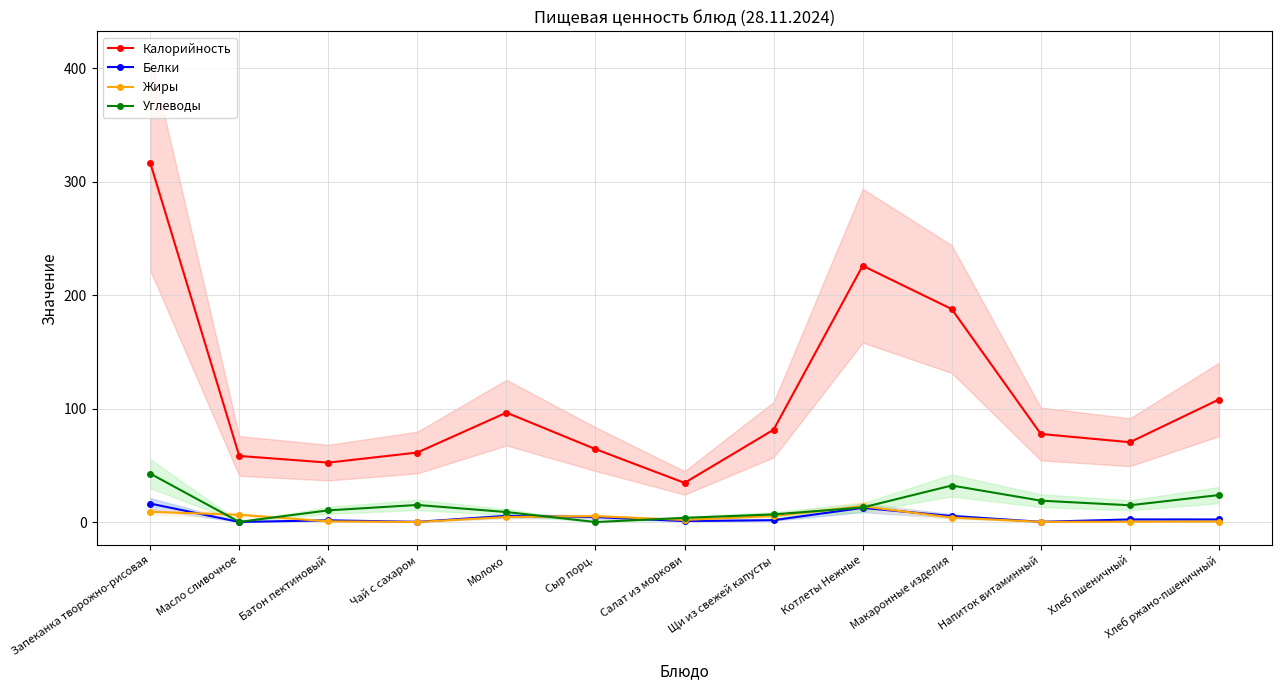

The value of Жиры at Батон пектиновый is 0.4. True or false?

False